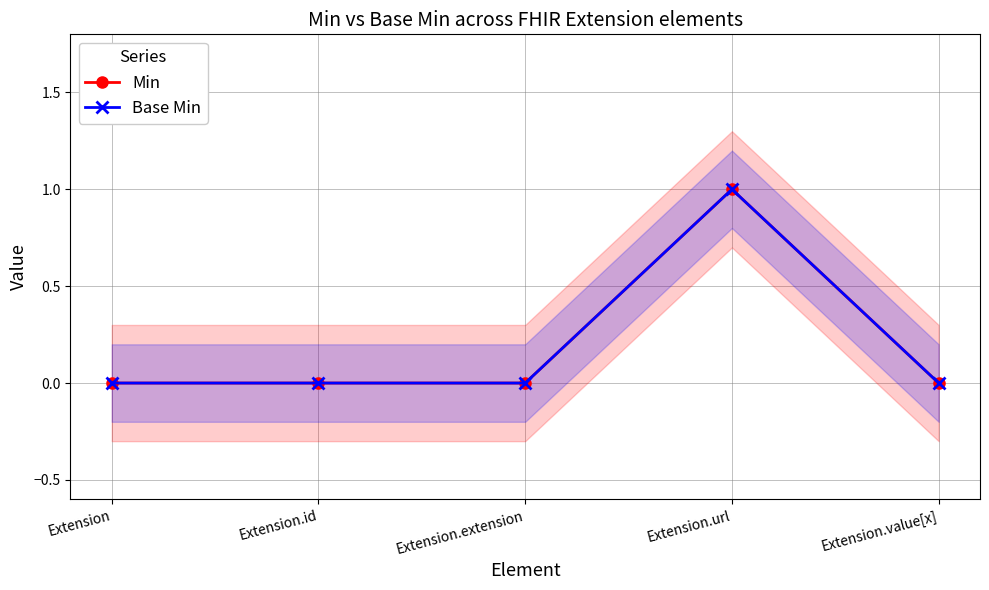

How many positive values does the Min series have?

1